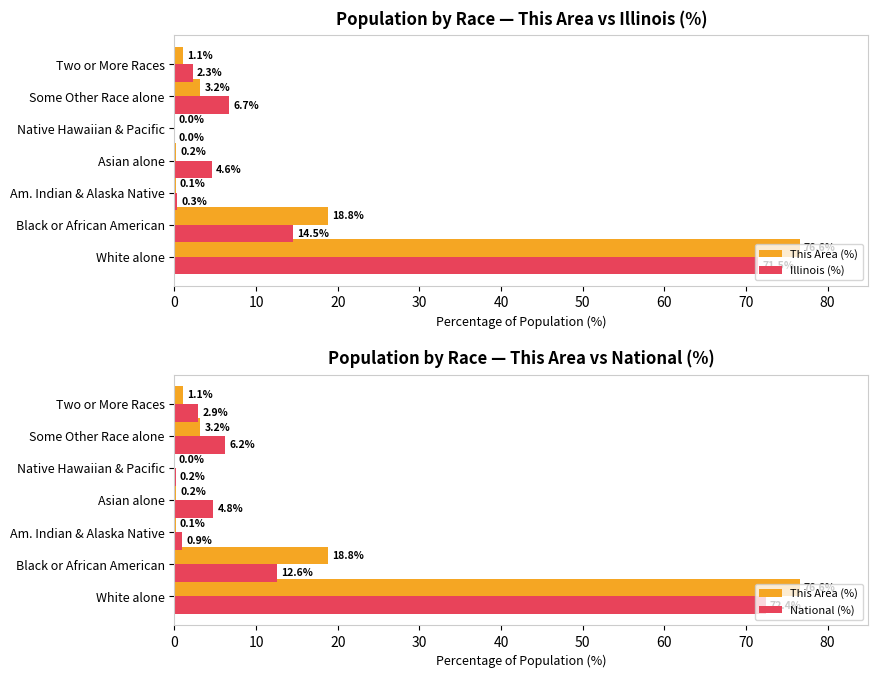

At Some Other Race alone, list the series in order from largest to smallest.

Illinois (%), National (%), This Area (%)